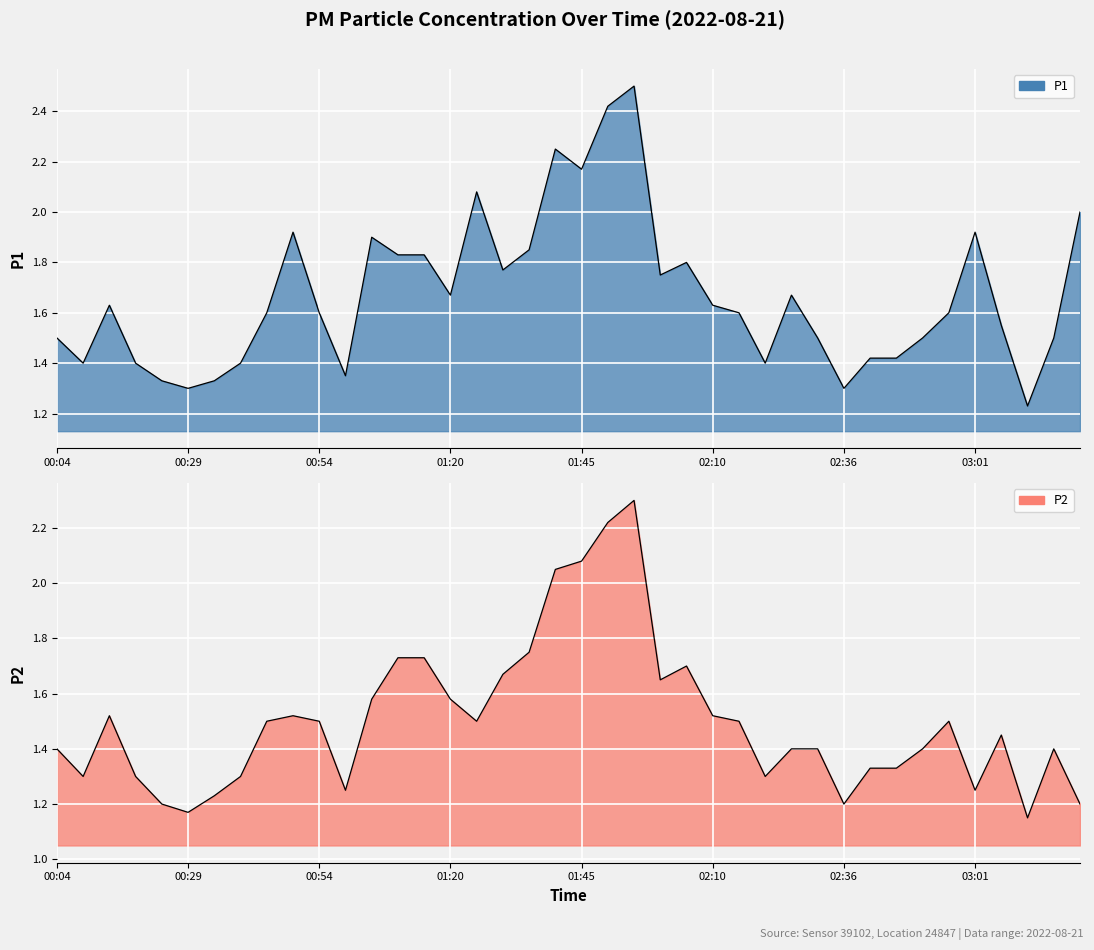

What is the sum of the P1 values at 00:29 and 00:19?

2.7